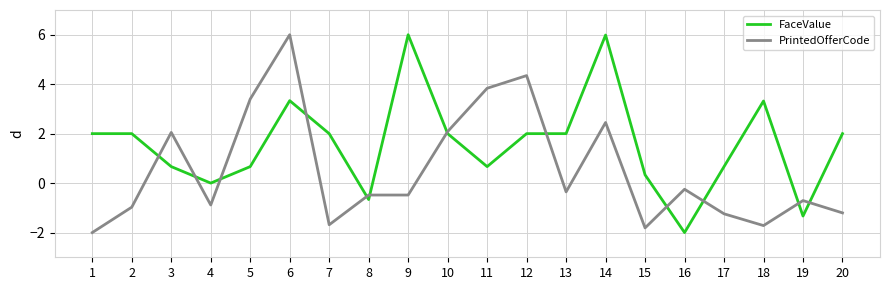

At which category is the sum across all series the highest?

6